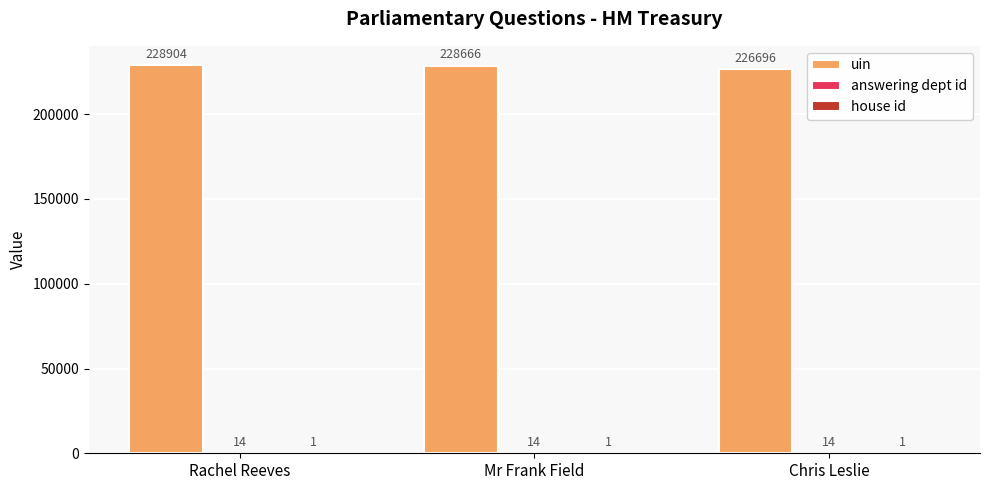

True or false: uin has a value of 399774 at Chris Leslie.

False